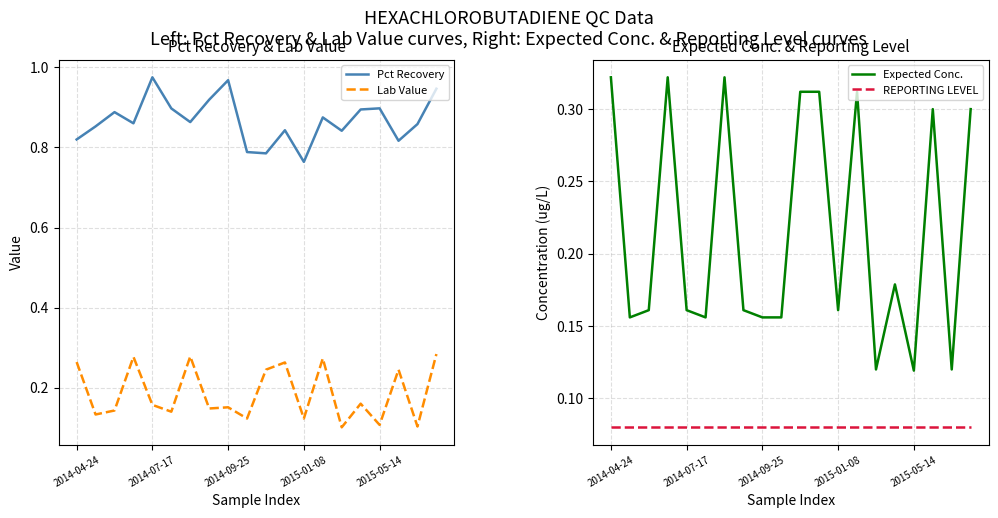

What are all the series names shown in the legend?

Pct Recovery, Lab Value, Expected Conc., REPORTING LEVEL